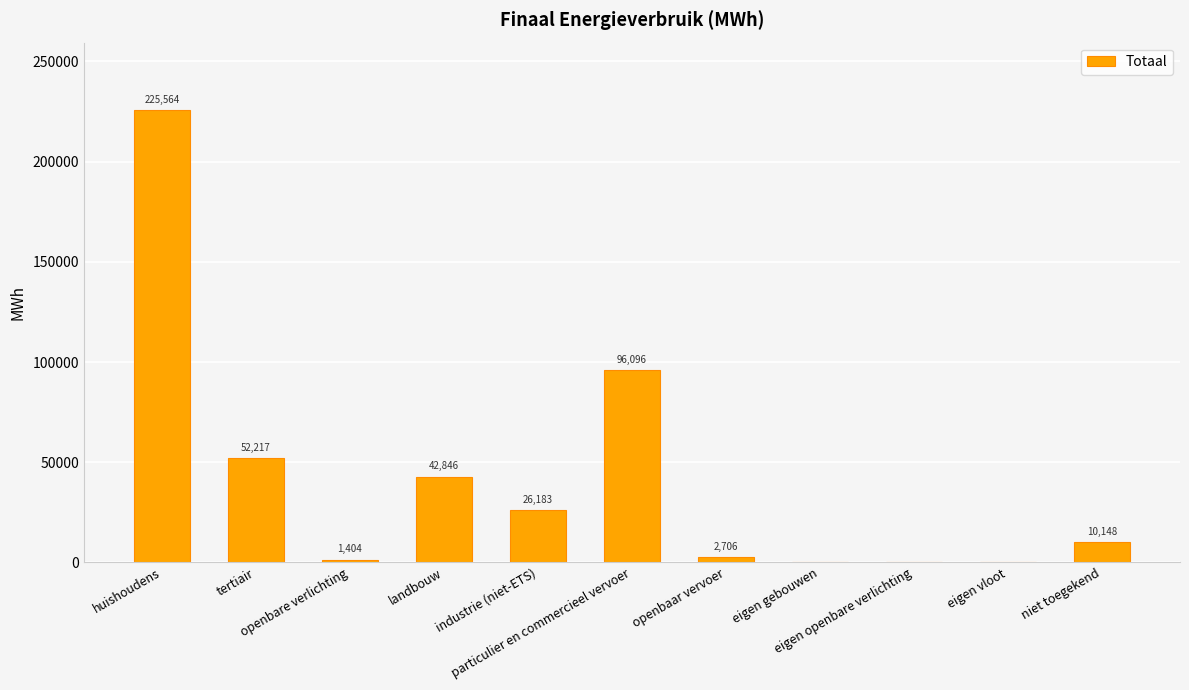

What is the average value?

41560.4